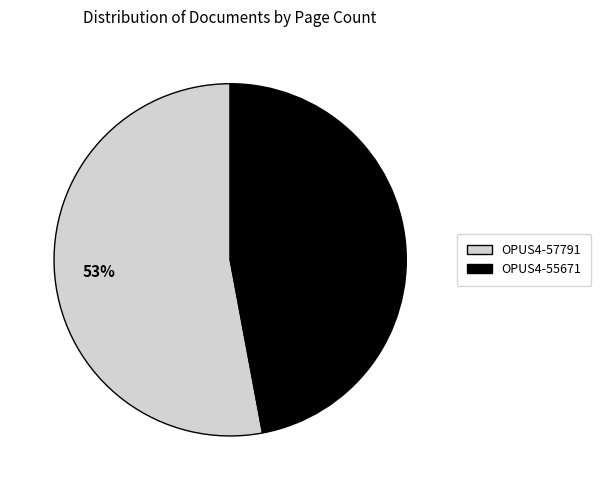

Does any single category account for the majority?

Yes